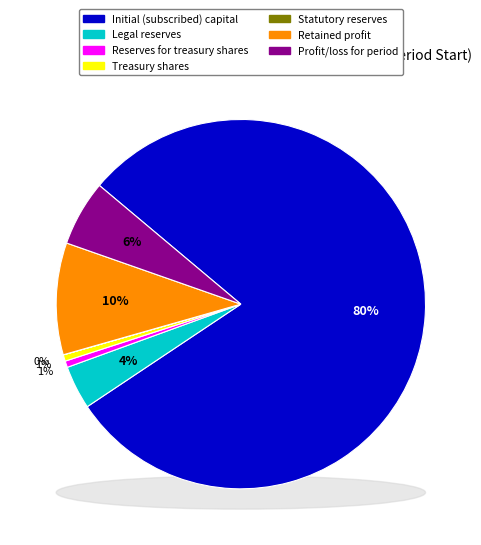

The Legal reserves slice represents 4% of the pie. True or false?

True